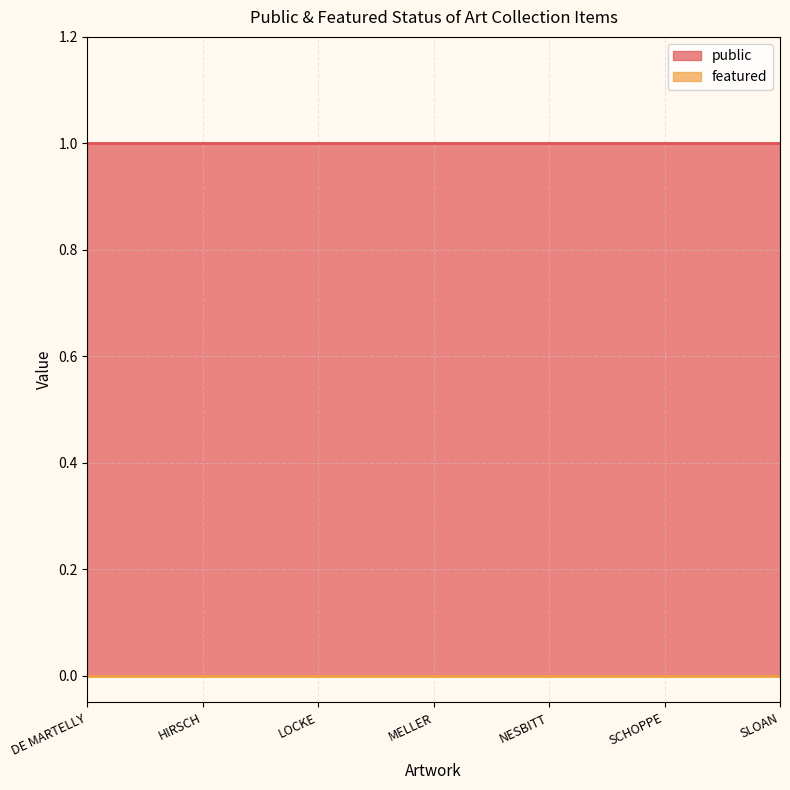

Between MELLER and SLOAN, which series saw the biggest shift?

public